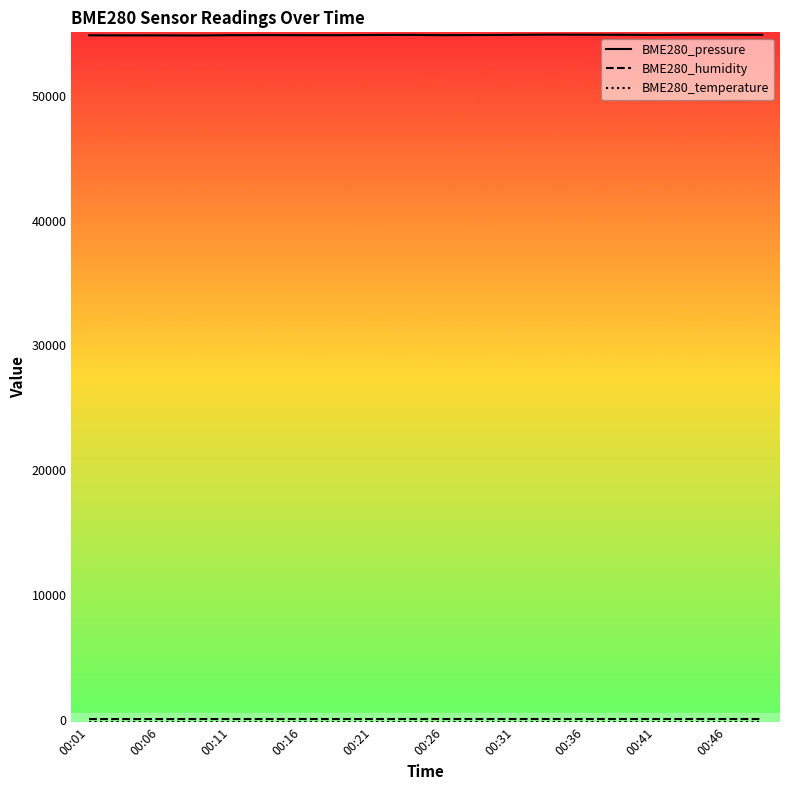

Which series has the widest spread of values?

BME280_pressure